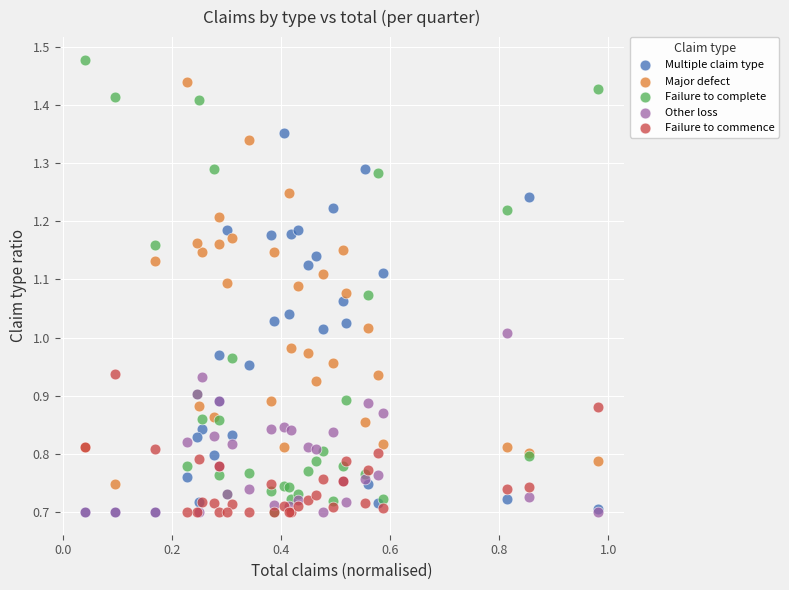

What are all the series names shown in the legend?

Multiple claim type, Major defect, Failure to complete, Other loss, Failure to commence